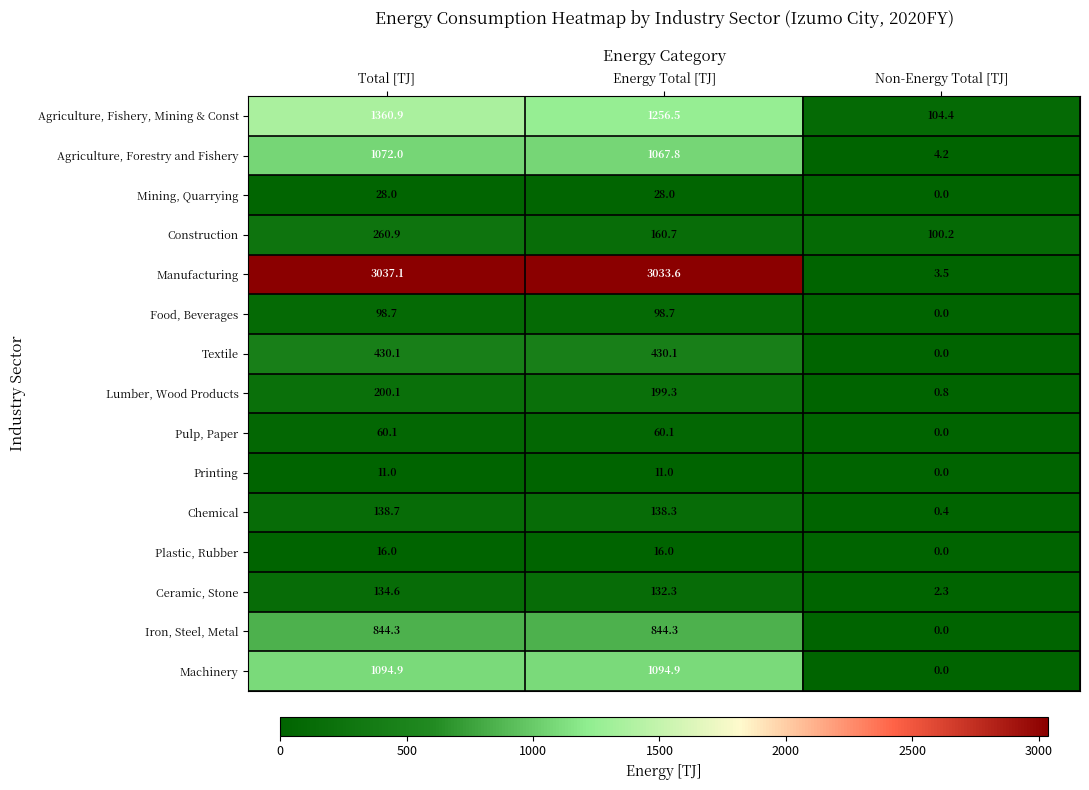

What is the difference between the maximum and minimum values in the Construction series?

160.7